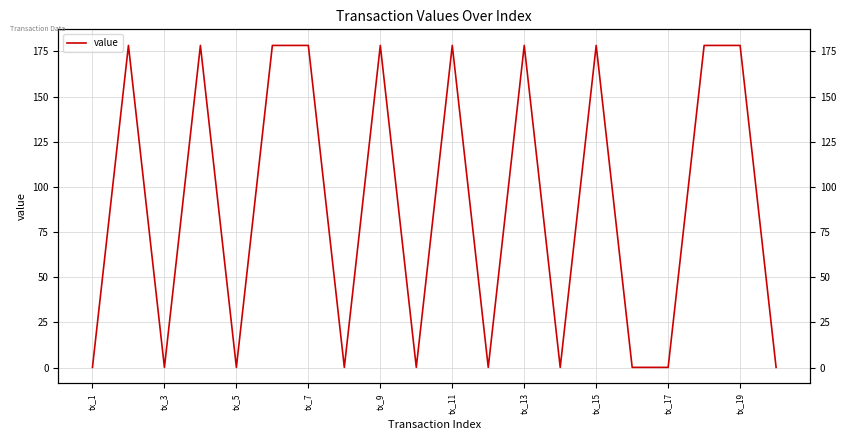

The chart shows a value of 178.3 at tx_11. True or false?

True